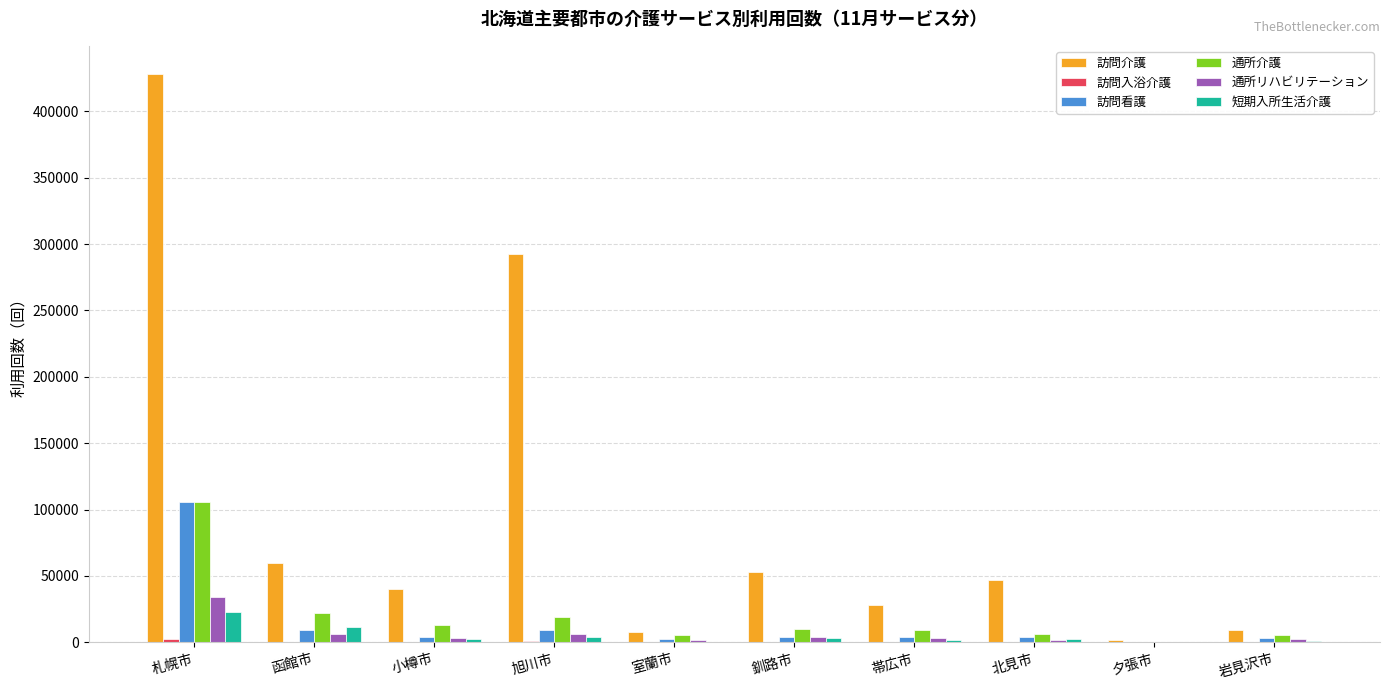

How many series are shown in this chart?

6